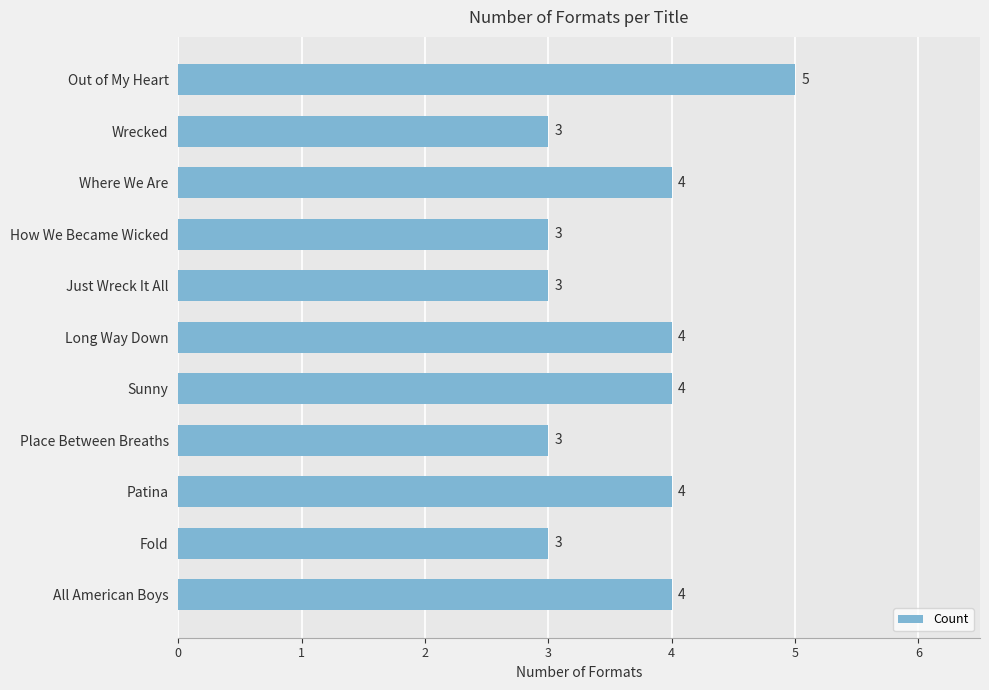

Read the value at Sunny.

4